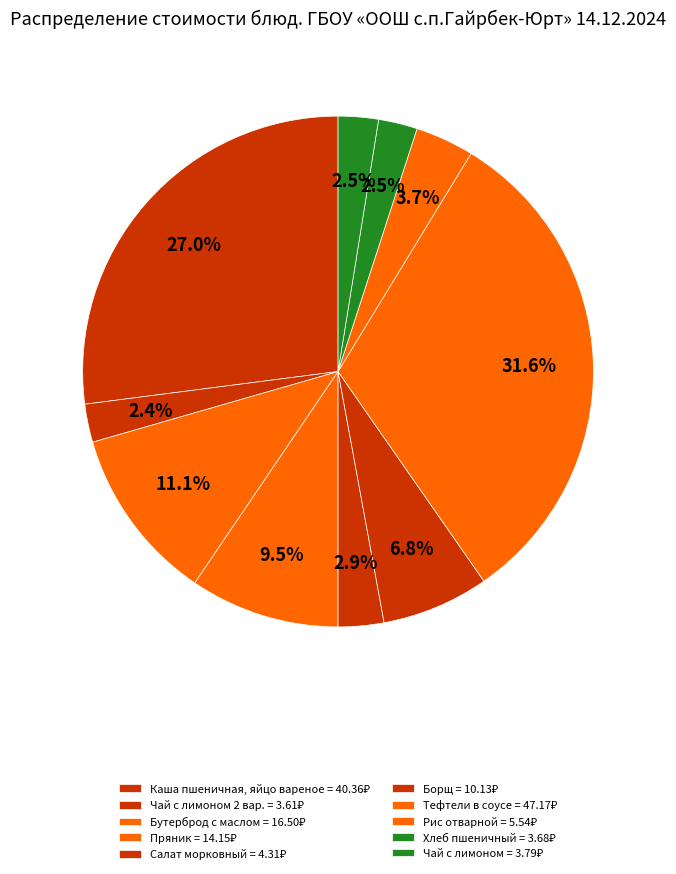

Count the number of slices in the pie.

10